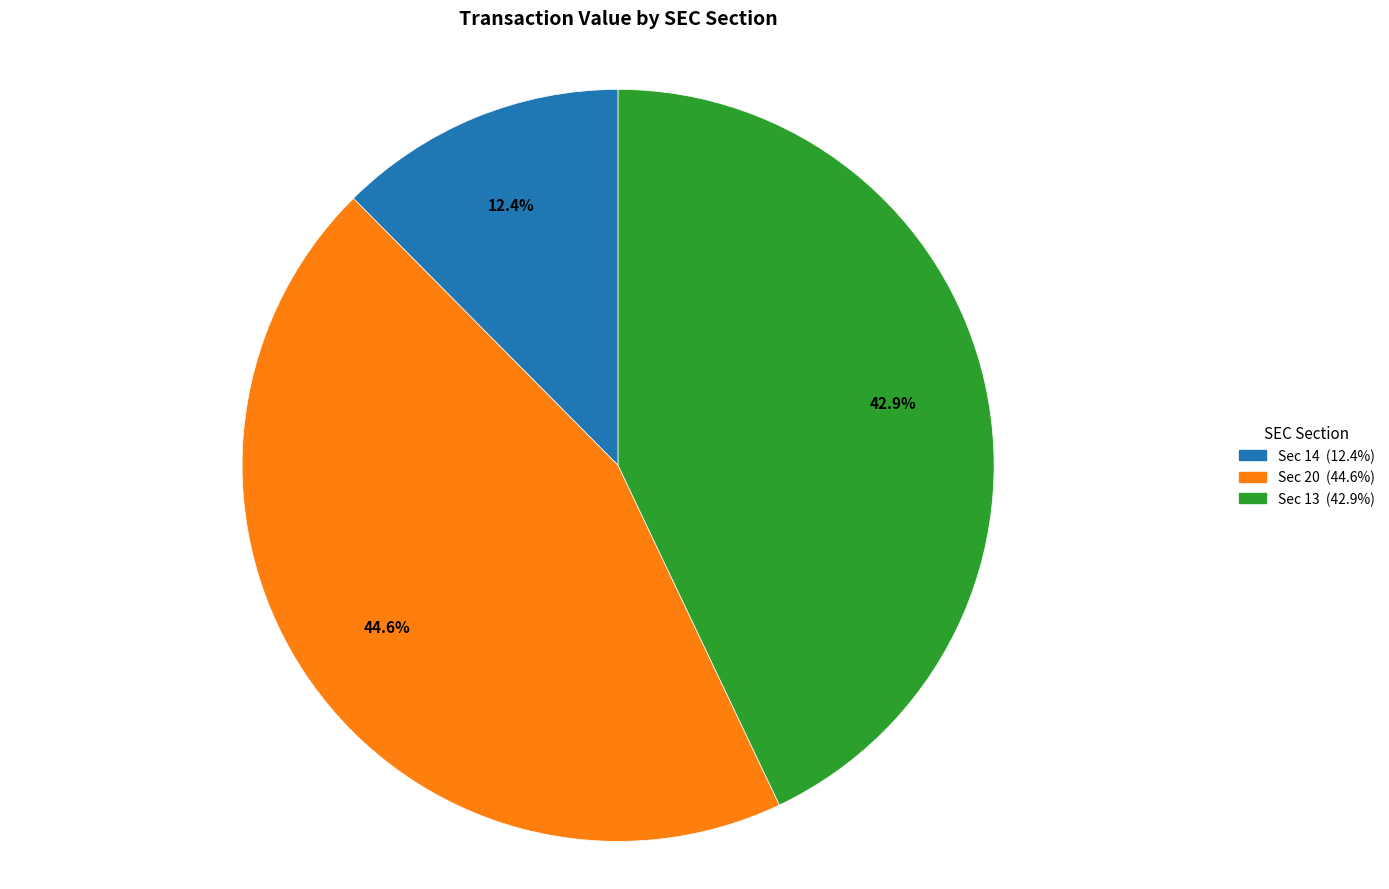

Does any single category account for the majority?

No